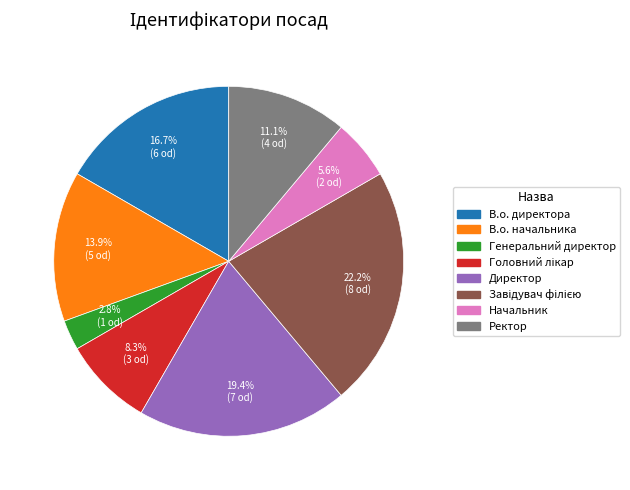

Which category has the smallest portion of the pie?

Генеральний директор